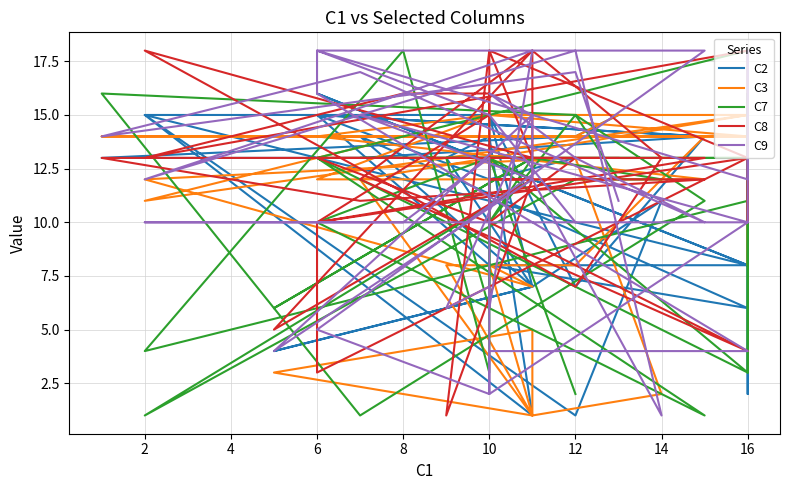

Reading right to left, transcribe all the data shown in this chart.

C2: 13	12	15	14	15	8	15	15	15	8	2	15	15	8	16	16	8	8	8	6	14	7	11	1	15	1	14	14	13	7	4	7	7	15	7	14	13	13	14	15
C3: 15	15	14	12	12	15	14	14	11	15	15	8	8	14	14	14	14	15	15	15	12	1	2	13	12	7	8	8	8	1	3	5	1	8	8	14	14	14	14	15
C7: 2	13	10	1	13	13	3	18	4	11	16	13	3	18	13	13	3	13	13	13	13	13	12	12	1	12	13	6	13	13	6	13	13	10	15	11	1	16	15	12
C8: 13	10	13	13	10	15	16	16	13	18	13	10	13	13	3	10	13	18	10	4	12	18	13	7	18	13	18	18	1	12	5	18	12	12	12	12	11	13	13	13
C9: 10	15	18	18	5	2	13	10	10	10	12	18	16	12	18	16	4	4	2	10	15	12	1	18	12	18	6	7	6	15	4	12	15	16	13	10	17	14	17	11